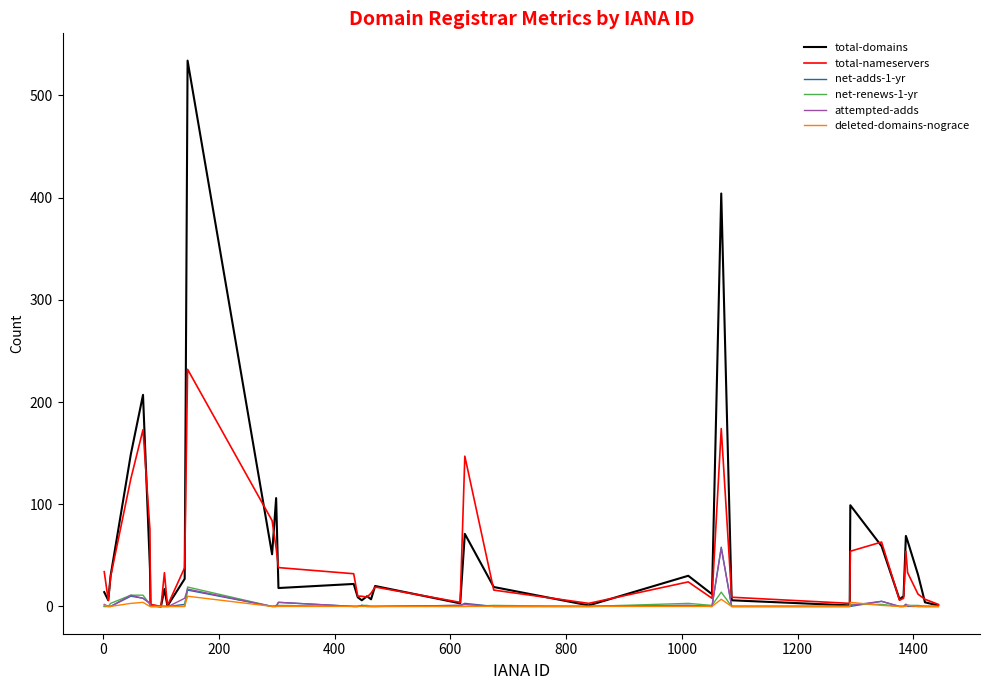

Which series has the widest spread of values?

total-domains